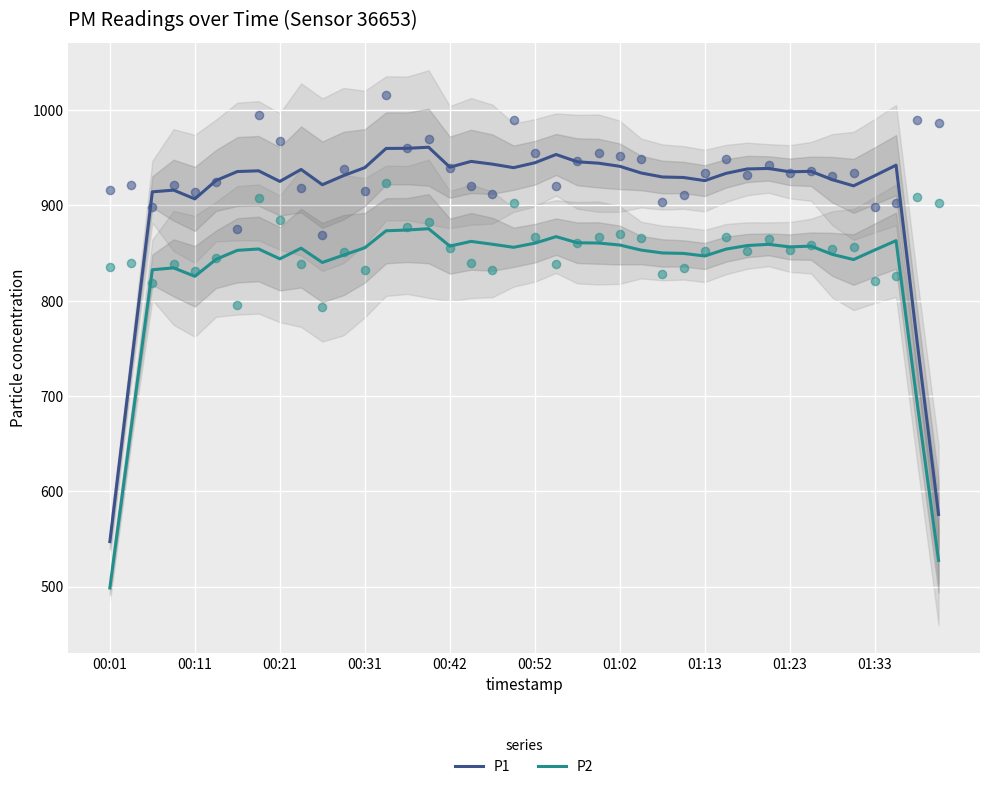

Is the value of P1 at 18 greater than the value of P2 at 14?

Yes